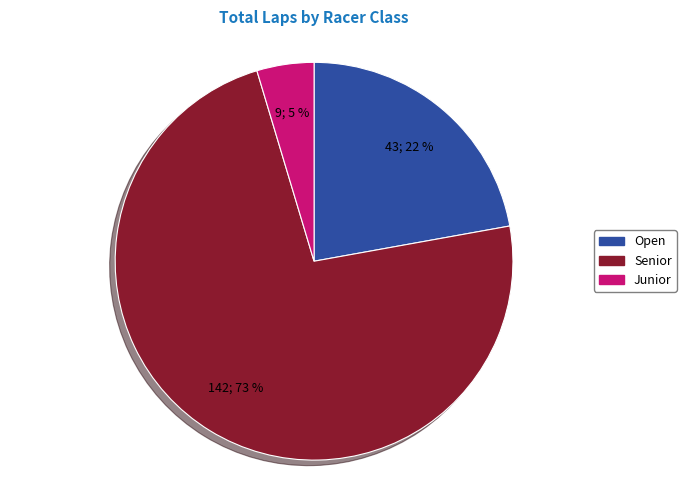

Does any single category account for the majority?

Yes